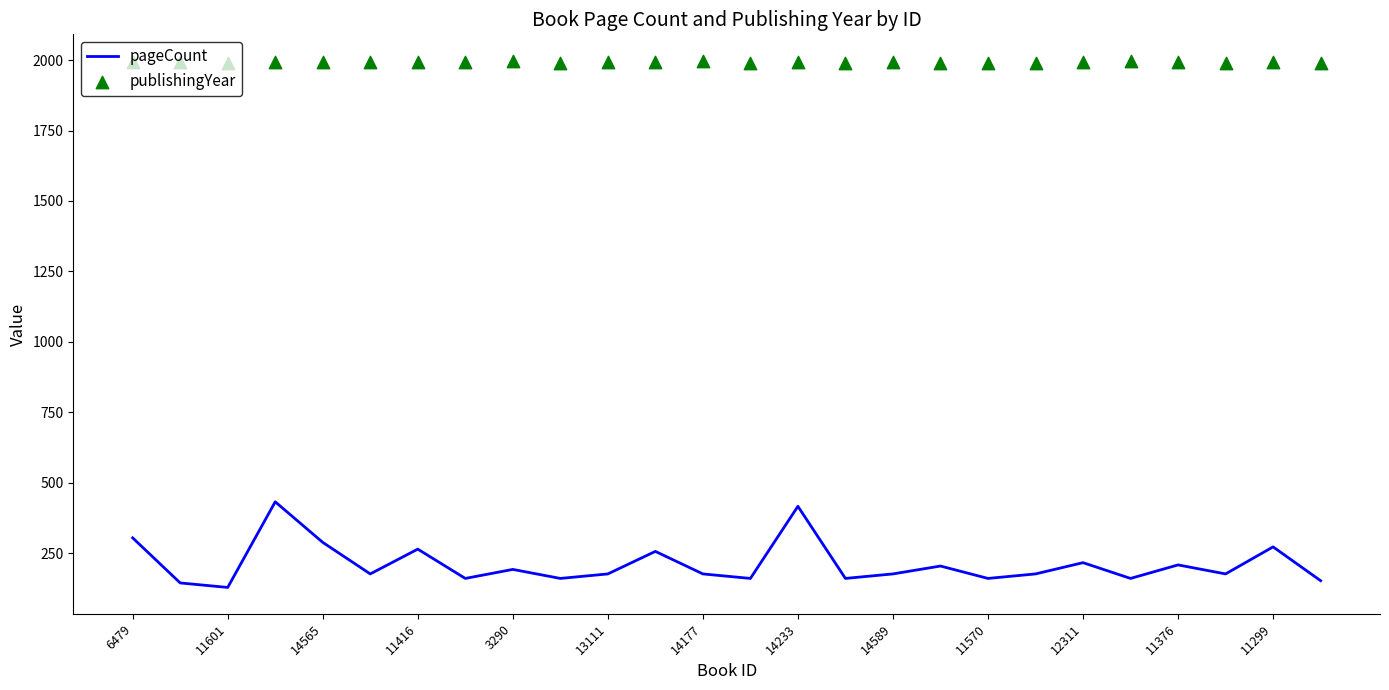

Which series contains the lowest Y value?

pageCount